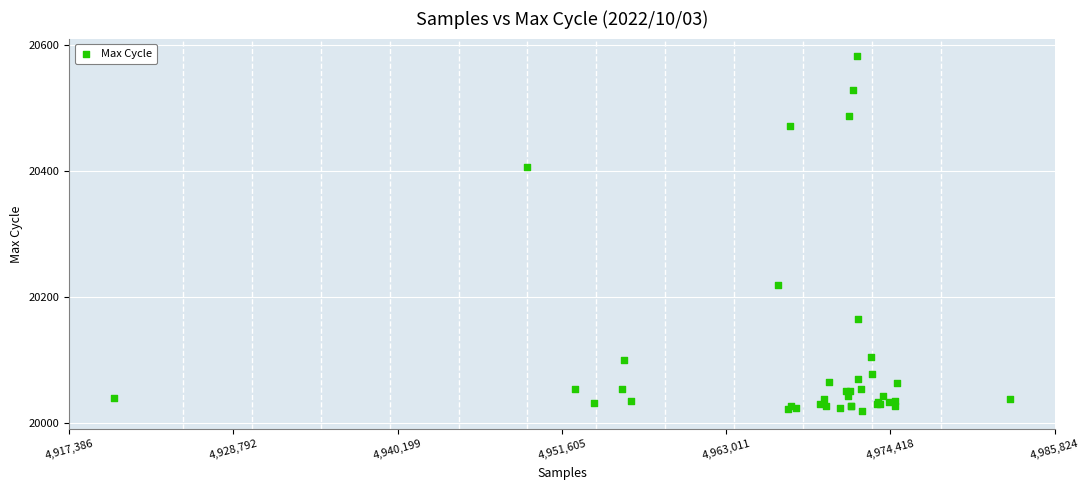

What Y value in the scatter plot is closest to 20300?

20219